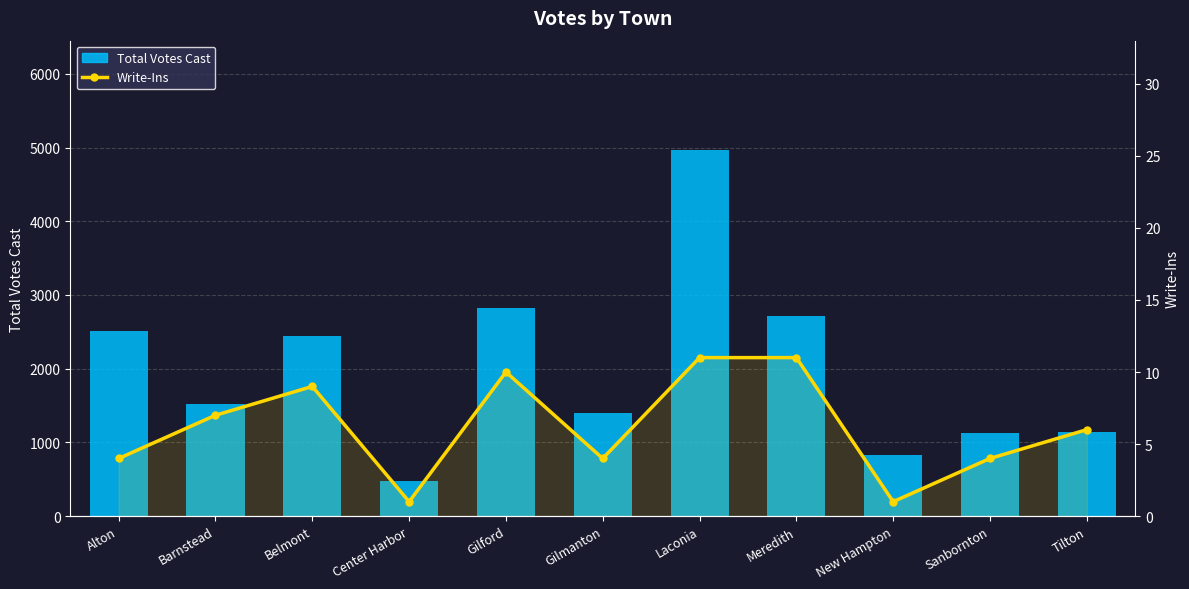

What is the sum of the Total Votes Cast values at Tilton and Gilford?

3966